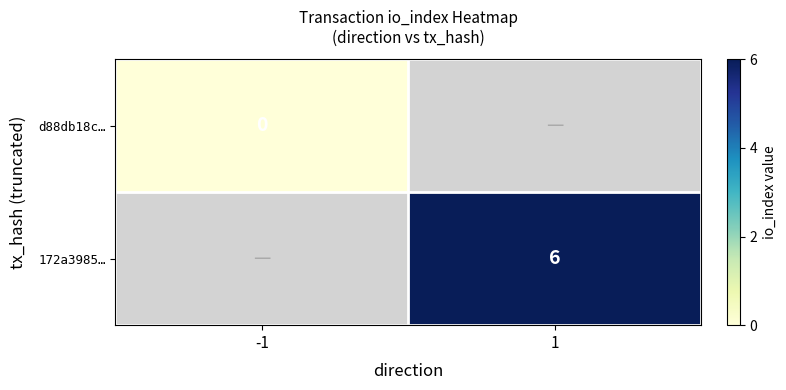

Is it true that 172a3985… equals 6 at 1?

True